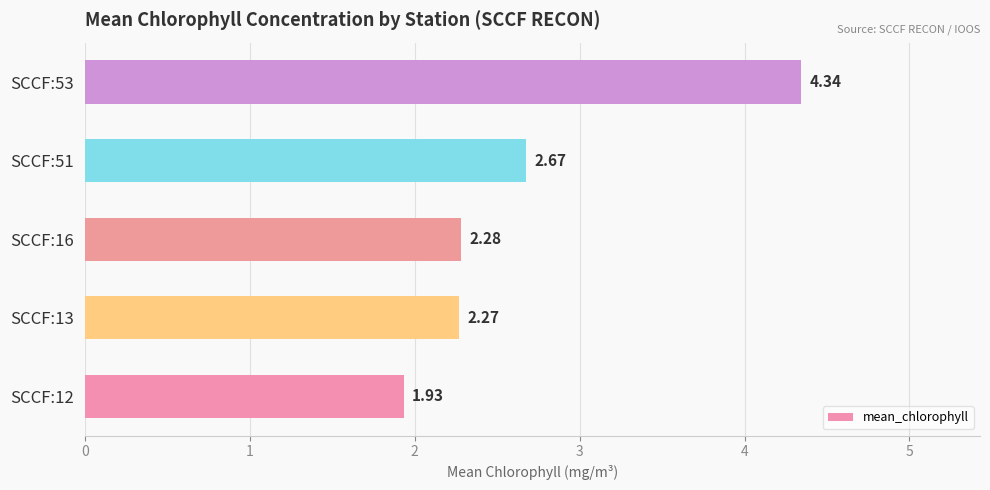

Which category has the highest value across all series?

SCCF:53